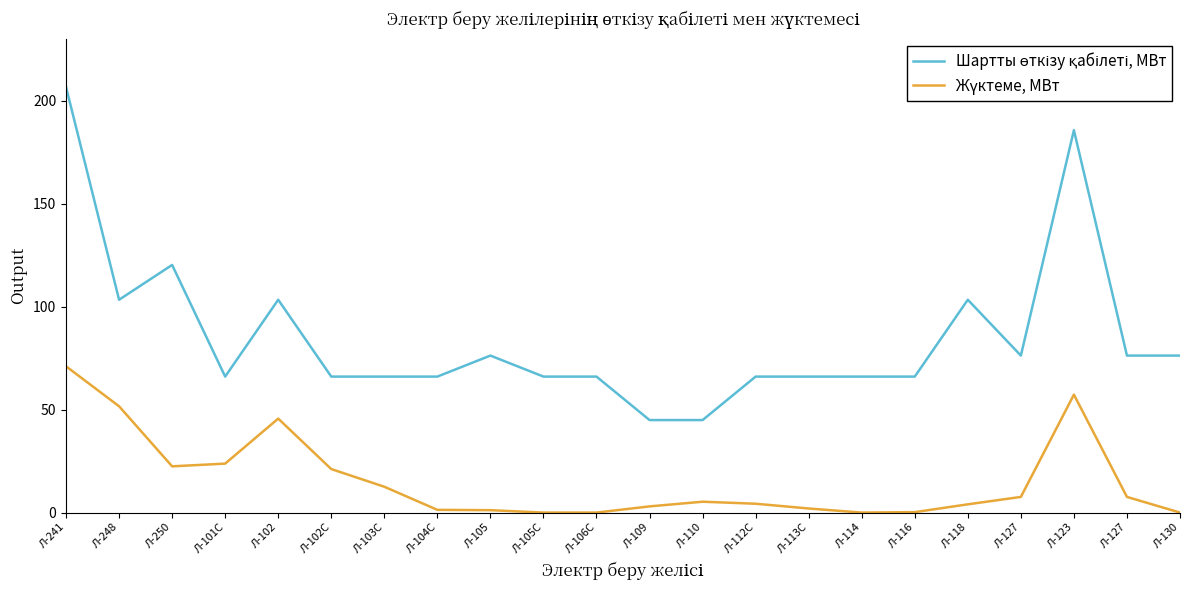

Is it true that Шартты өткізу қабілеті, МВт equals 64.1 at Л-118?

False